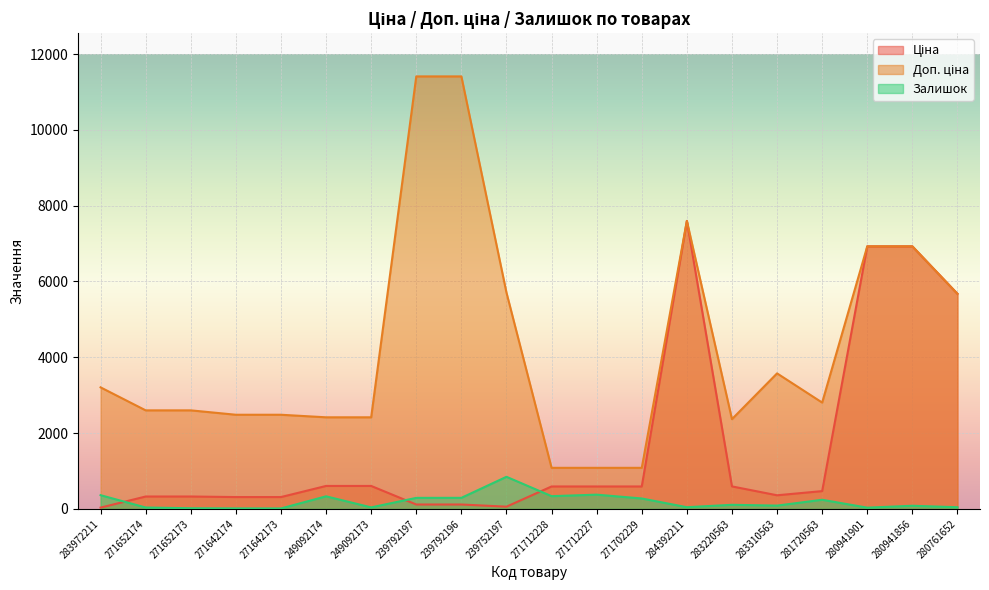

The value of Ціна at 281720563 is 132.8. True or false?

False